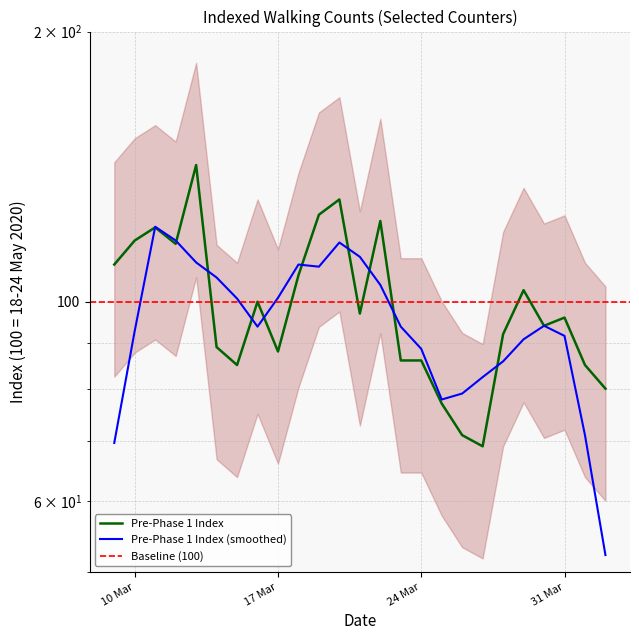

What is the value of the 25th point from the left?

80